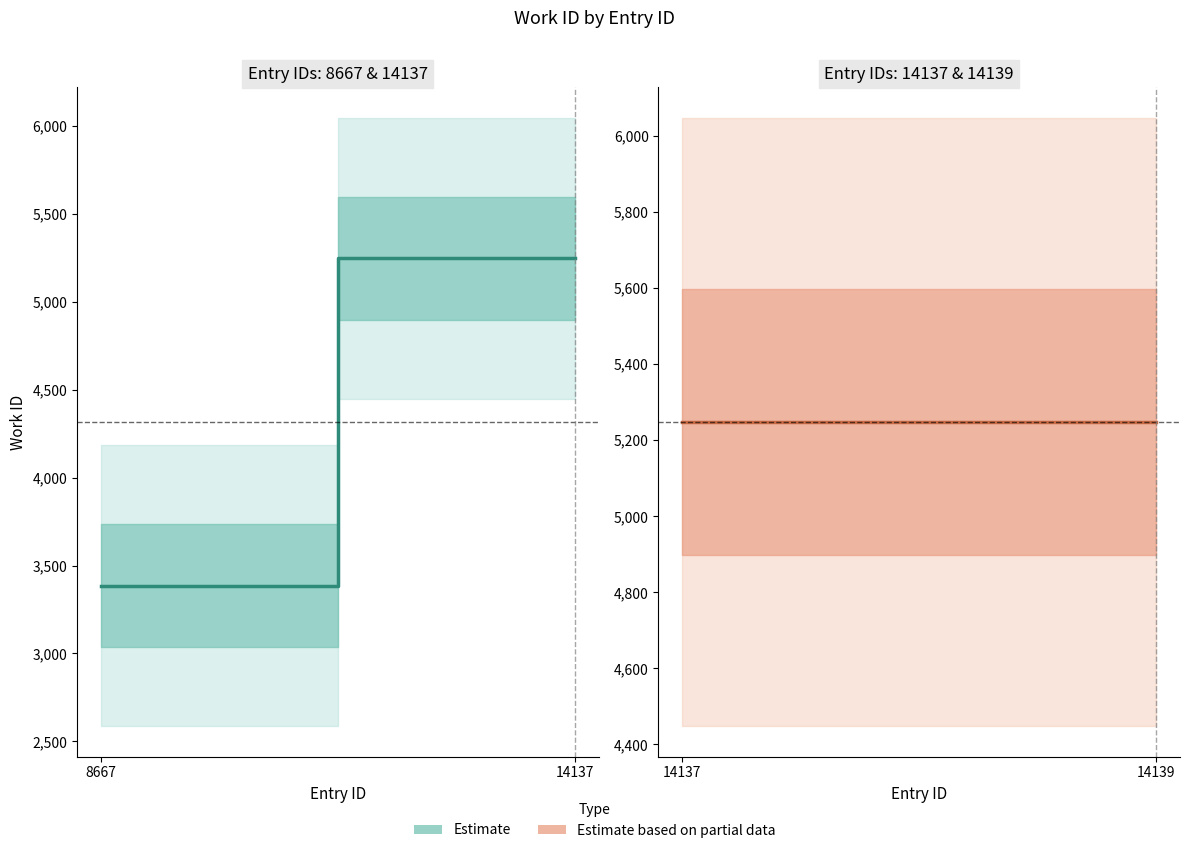

Which series changed the most between 8667 and 14137?

Estimate